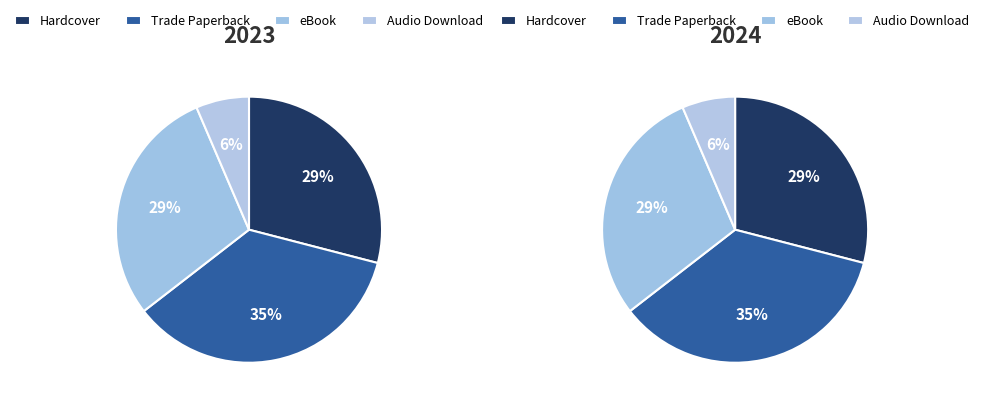

Between eBook and Audio Download, which is larger?

eBook